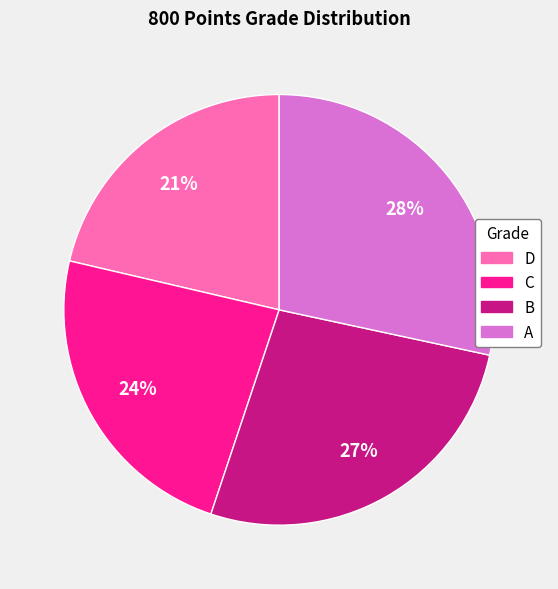

To the nearest percent, what portion does A represent?

28%